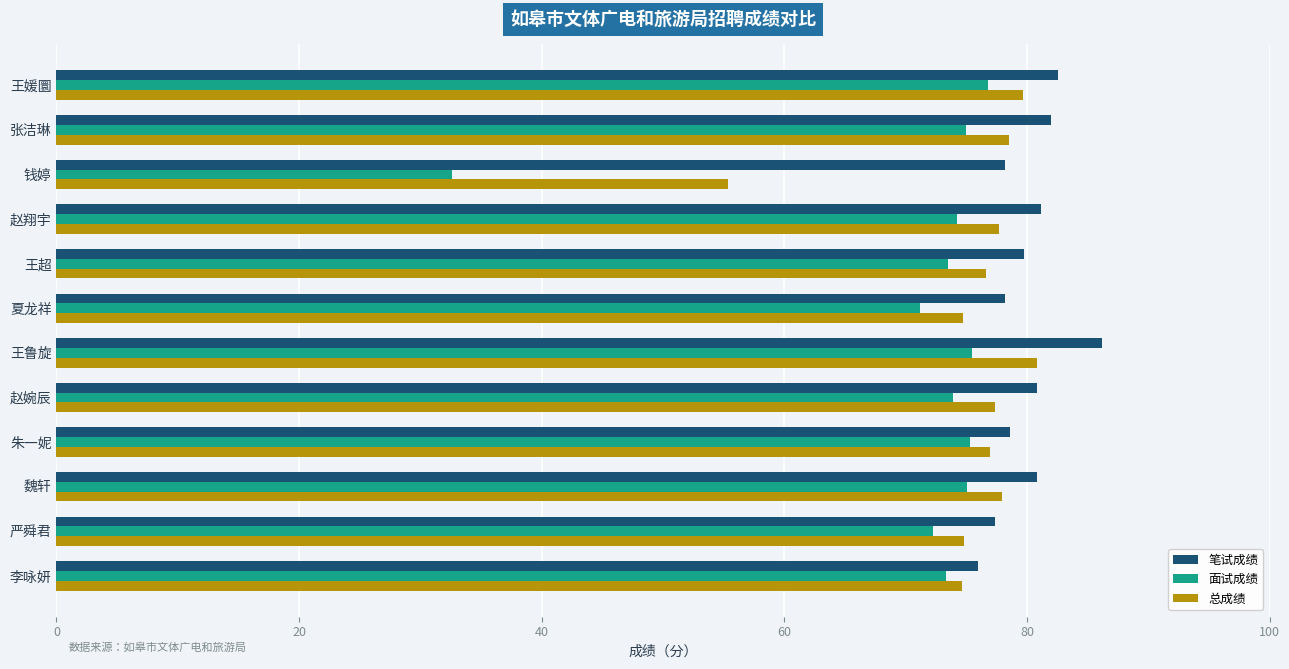

At how many categories does at least one series exceed 65?

12